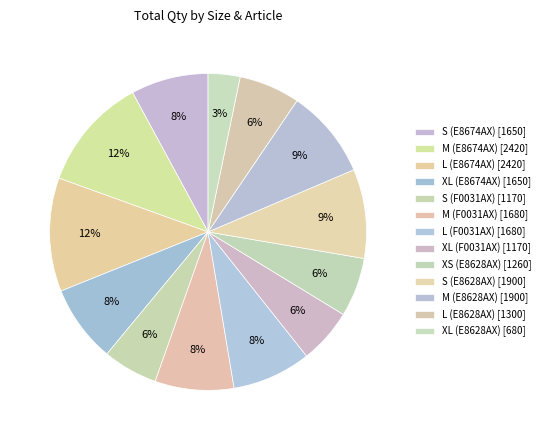

Rank the categories by value from lowest to highest.

XL (E8628AX), S (F0031AX), XL (F0031AX), XS (E8628AX), L (E8628AX), S (E8674AX), XL (E8674AX), M (F0031AX), L (F0031AX), S (E8628AX), M (E8628AX), M (E8674AX), L (E8674AX)